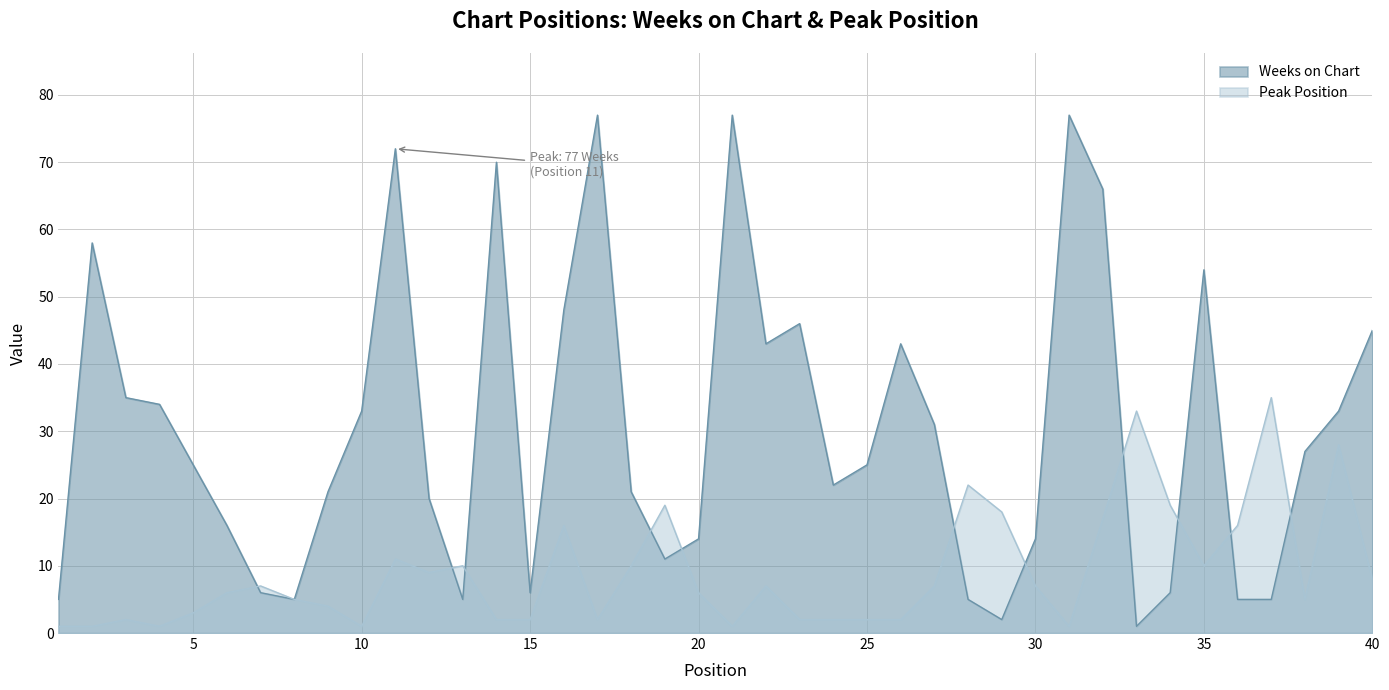

Which category has the highest value across all series?

17